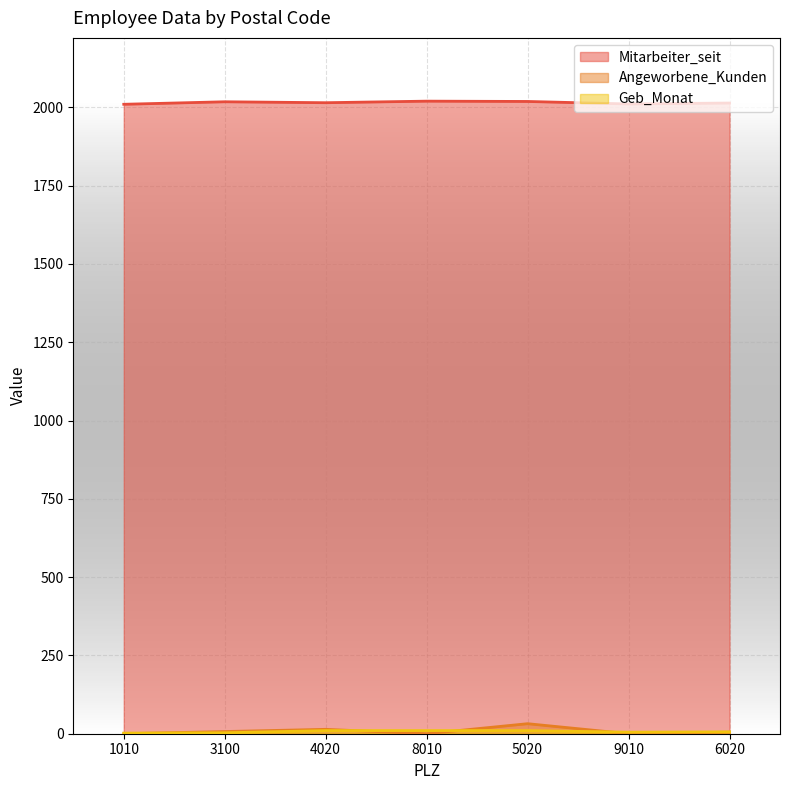

What is the spread (max minus min) of values at 3100?

2015